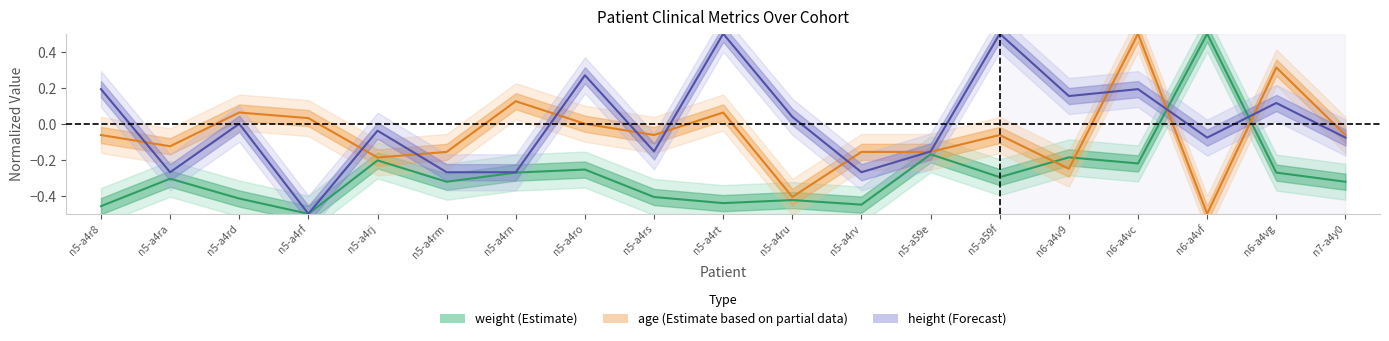

What is the total value across all series at n5‑a4rt?

0.1